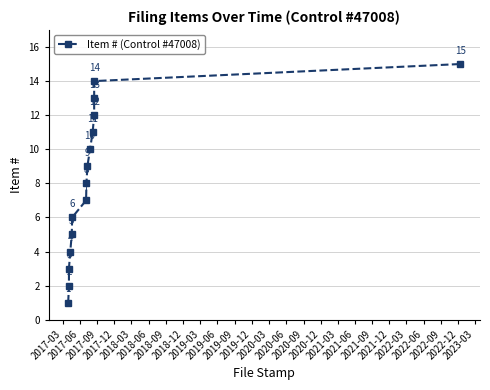

The chart shows a value of 19 at 2020-03. True or false?

False